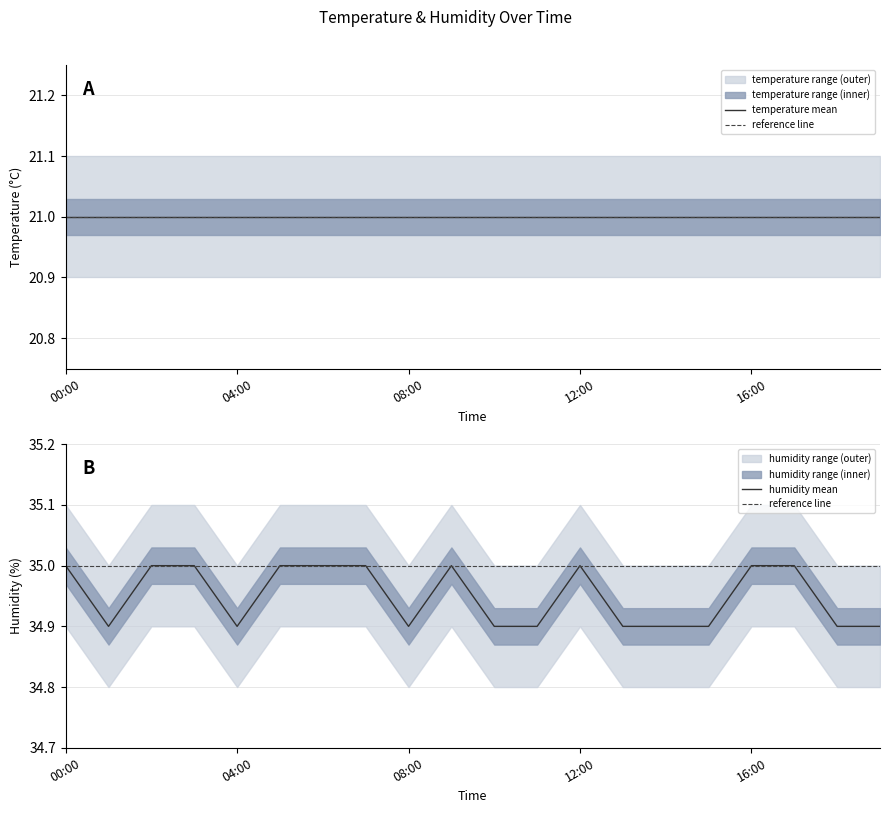

At which label does humidity_mean reach its peak?

00:00